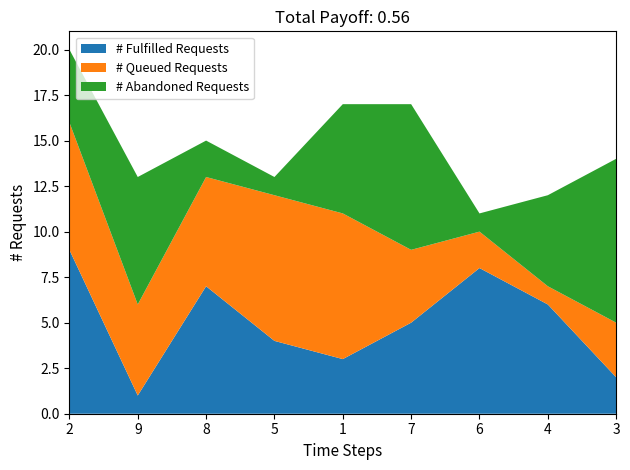

Reading left to right, list all the values displayed in this chart.

# Fulfilled Requests: 2=9	9=1	8=7	5=4	1=3	7=5	6=8	4=6	3=2
# Queued Requests: 2=7	9=5	8=6	5=8	1=8	7=4	6=2	4=1	3=3
# Abandoned Requests: 2=4	9=7	8=2	5=1	1=6	7=8	6=1	4=5	3=9